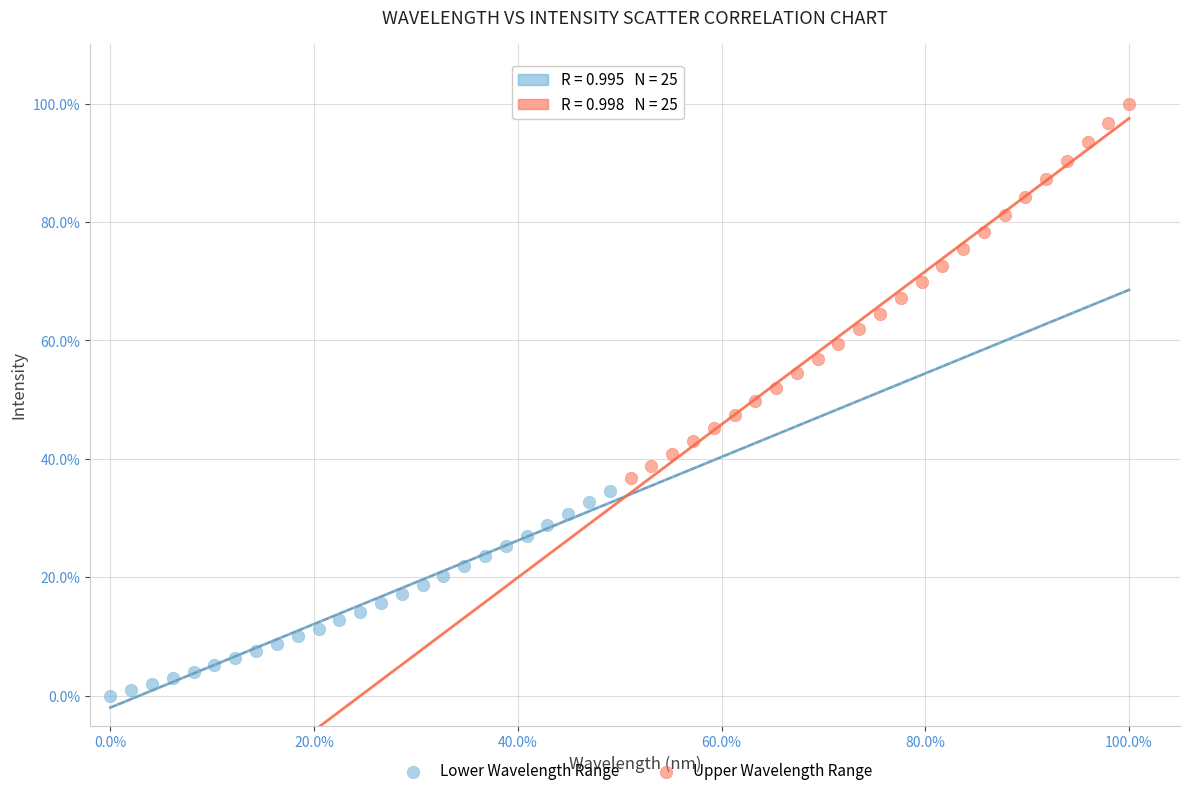

What are all the series names shown in the legend?

Lower Wavelength Range, Upper Wavelength Range